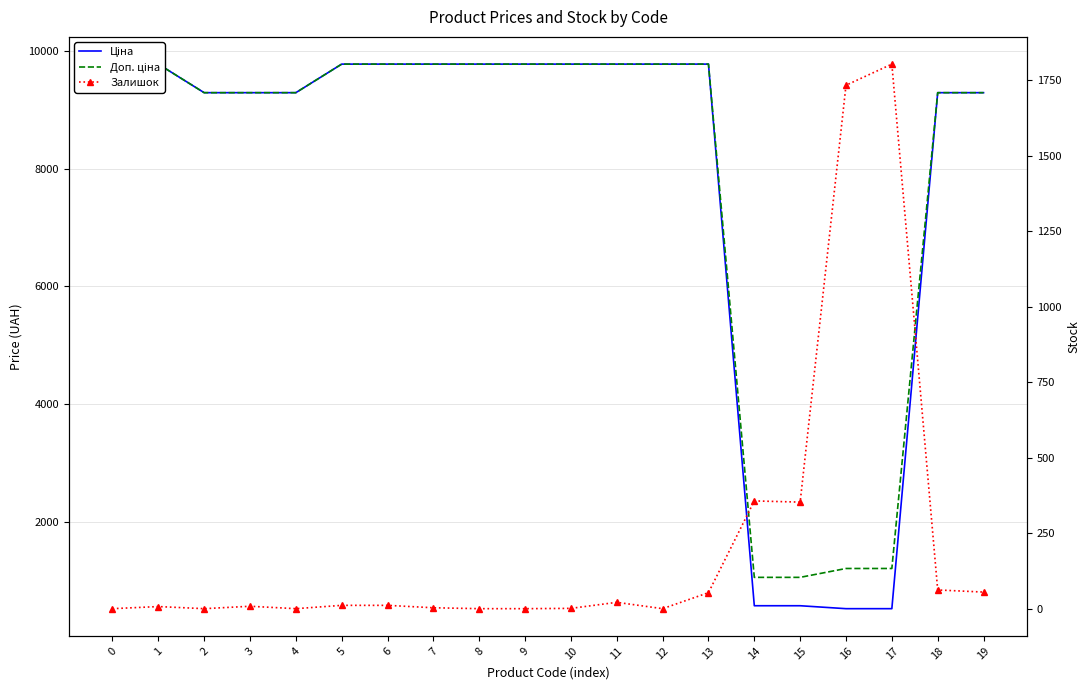

Is the value of Залишок at 5 greater than the value of Ціна at 17?

No